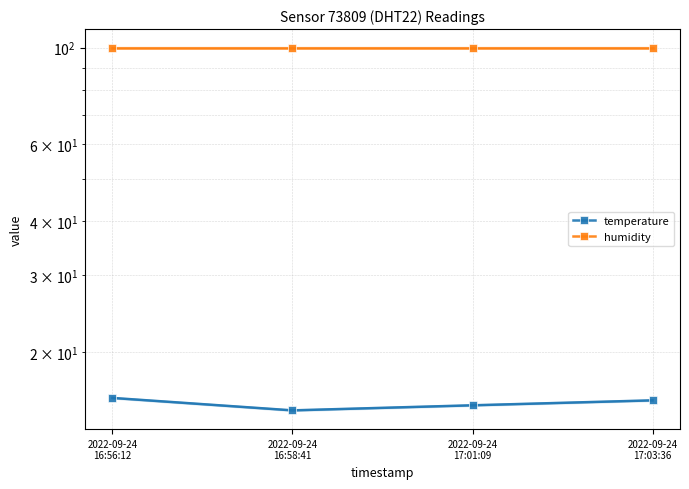

What is the value of the temperature point at the 3rd from the left?

15.1